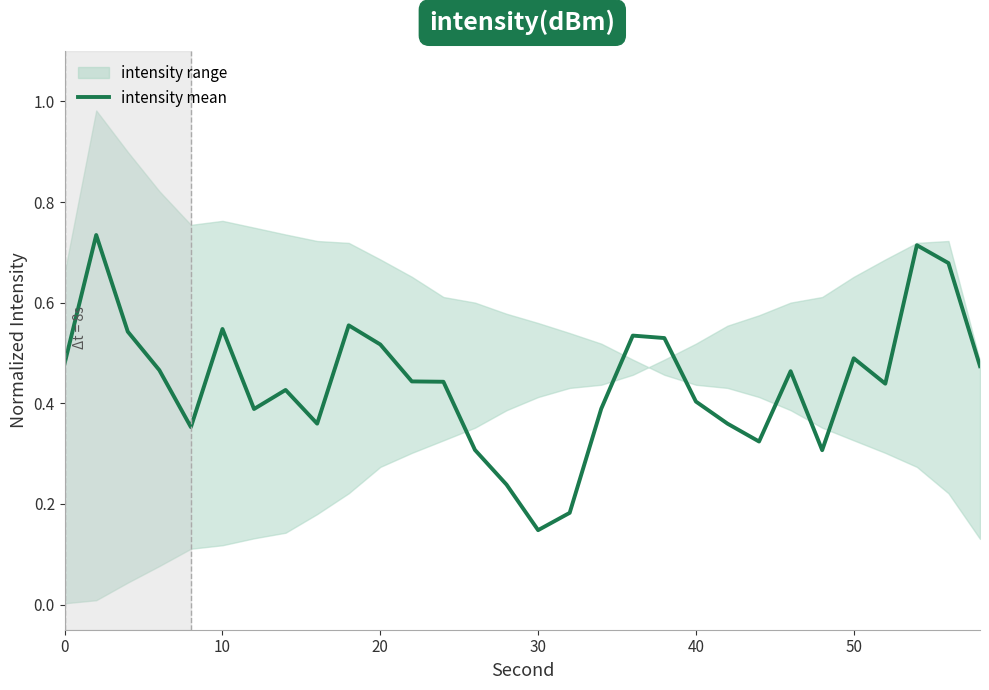

What value does the data have at 0?

0.5